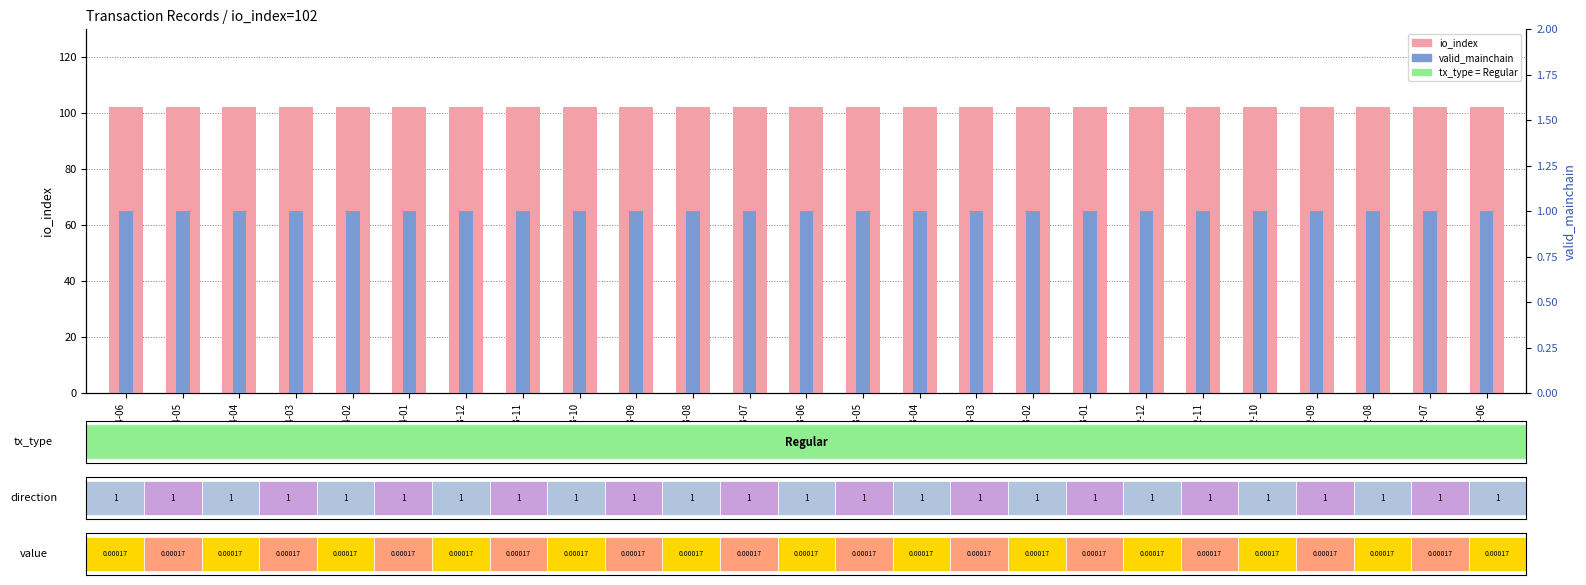

What is the difference between the highest and lowest values at 2024-05?

101